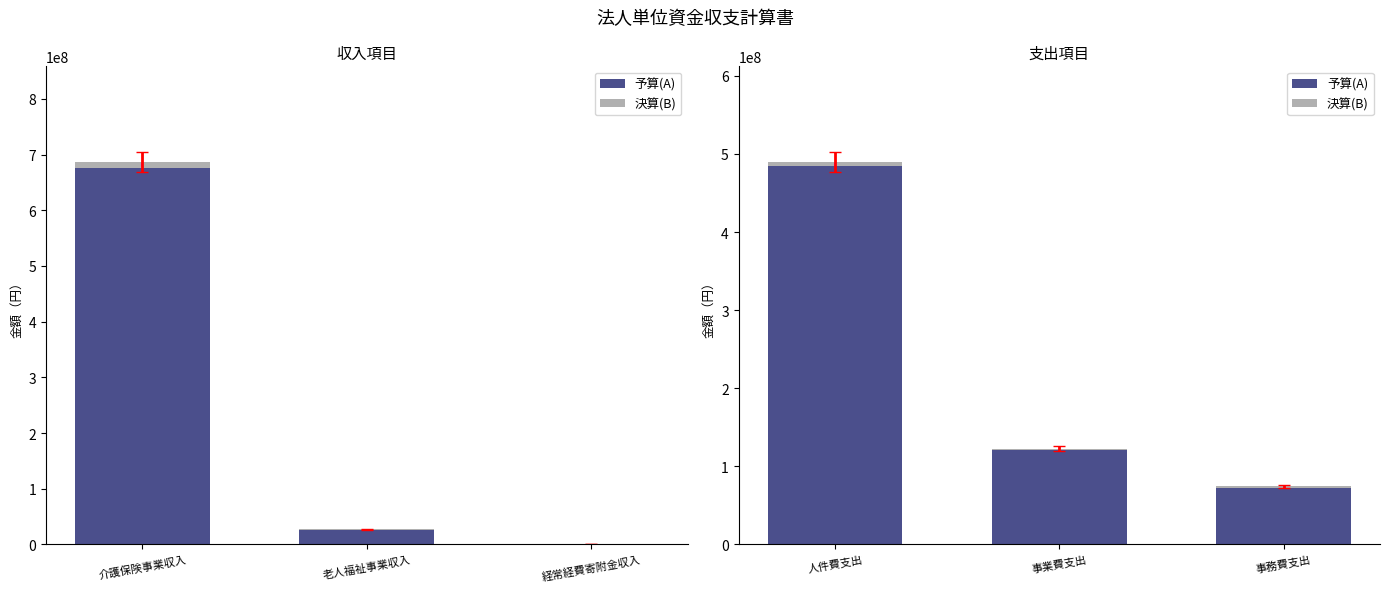

Which series has the widest spread of values?

予算(A)